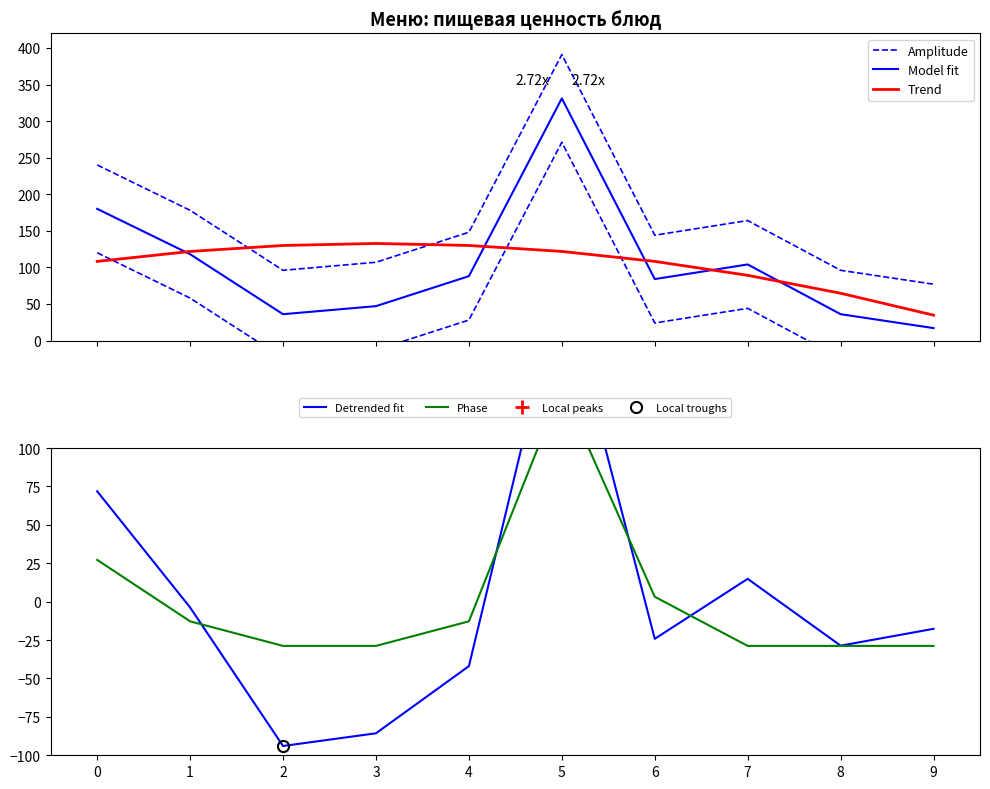

Reading right to left, list all the values displayed in this chart.

Amplitude: 77.0	96.0	164.0	144.0	391.0	148.0	107.0	96.0	178.0	240.0
Model fit: 17.0	36.0	104.0	84.0	331.0	88.0	47.0	36.0	118.0	180.0
Trend: 34.7	64.6	89.1	108.2	121.8	130.0	132.7	130.0	121.8	108.2
Detrended fit: -17.7	-28.6	14.9	-24.2	209.2	-42.0	-85.7	-94.0	-3.8	71.8
Phase: -28.8	-28.8	-28.8	3.2	139.2	-12.8	-28.8	-28.8	-12.8	27.2